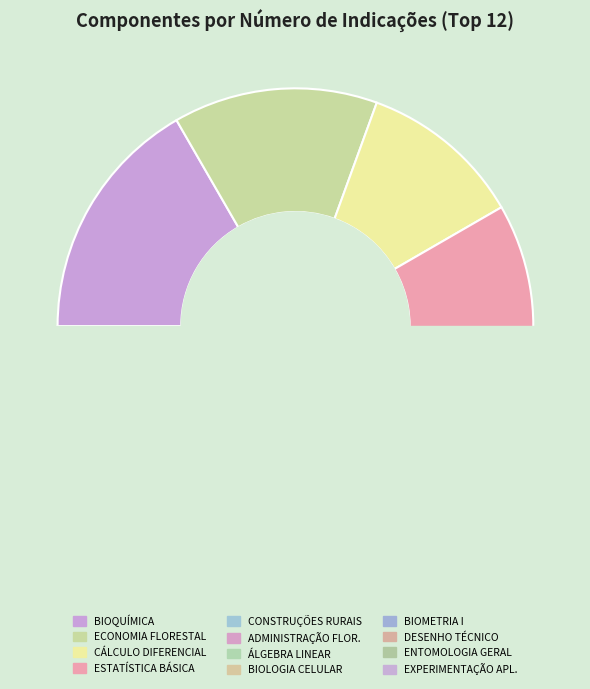

What percentage is NOT represented by ESTATÍSTICA BÁSICA?

88.9%